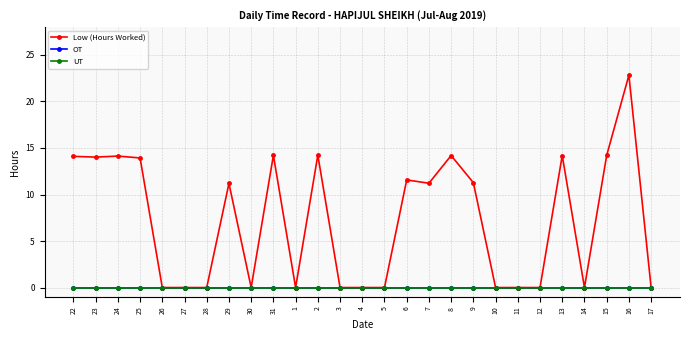

Rank the categories by OT value from lowest to highest.

22, 23, 24, 25, 26, 27, 28, 29, 30, 31, 1, 2, 3, 4, 5, 6, 7, 8, 9, 10, 11, 12, 13, 14, 15, 16, 17